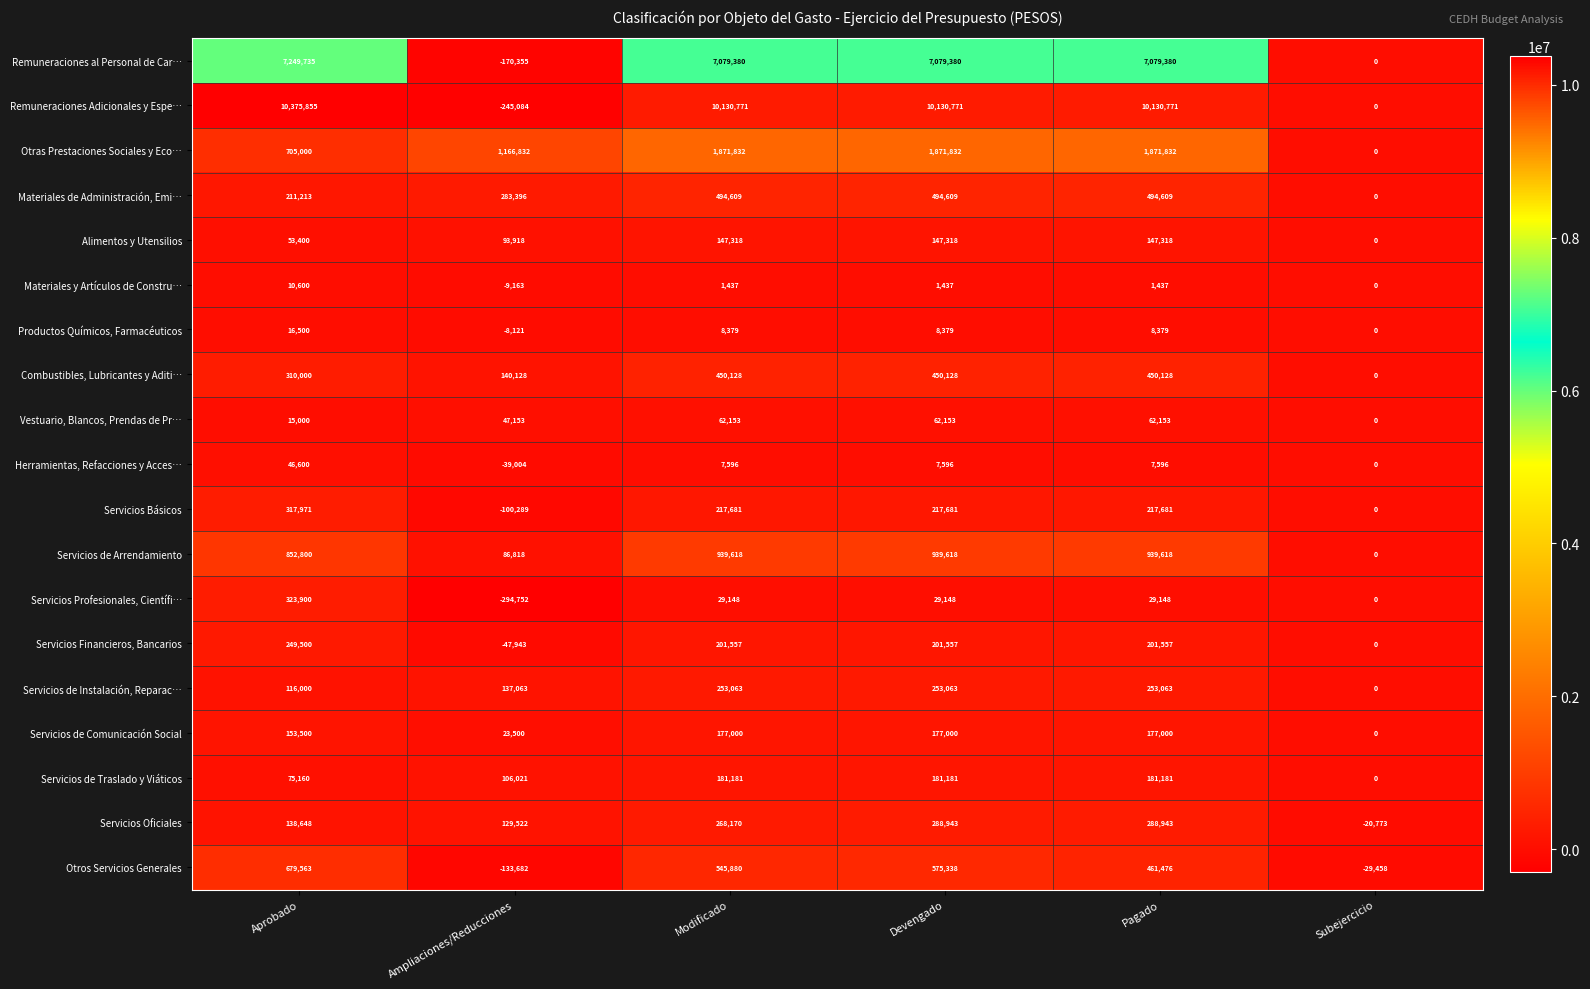

Between Ampliaciones/Reducciones and Devengado, which series saw the biggest shift?

Remuneraciones Adicionales y Espe…